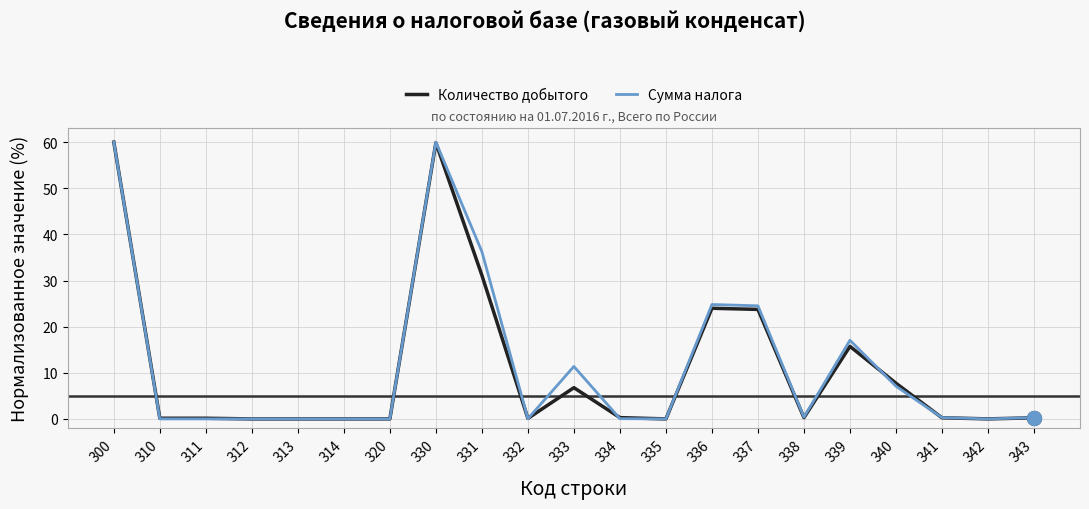

Which series changed the most between 335 and 340?

Количество добытого